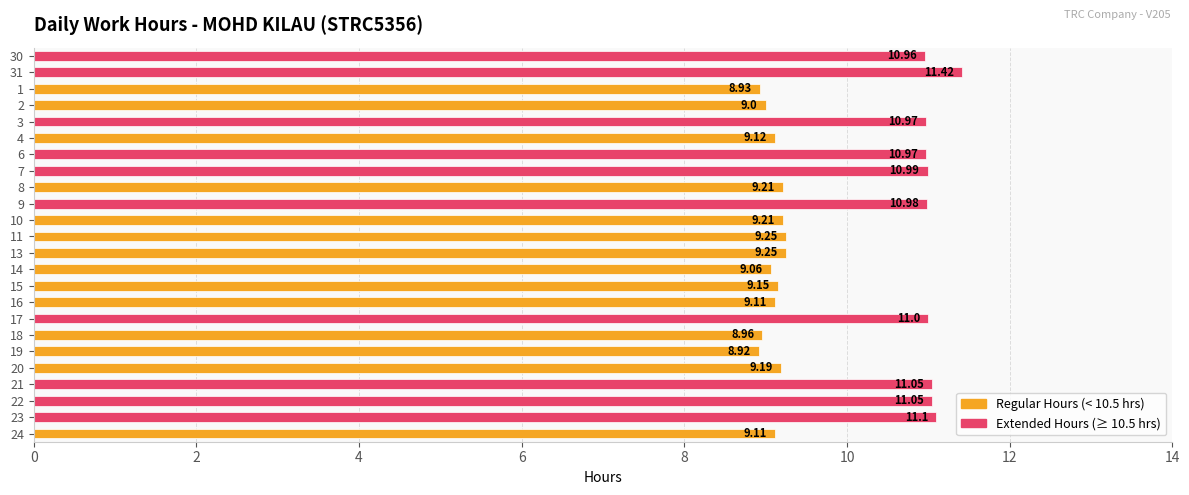

Are the bars horizontal?

Yes